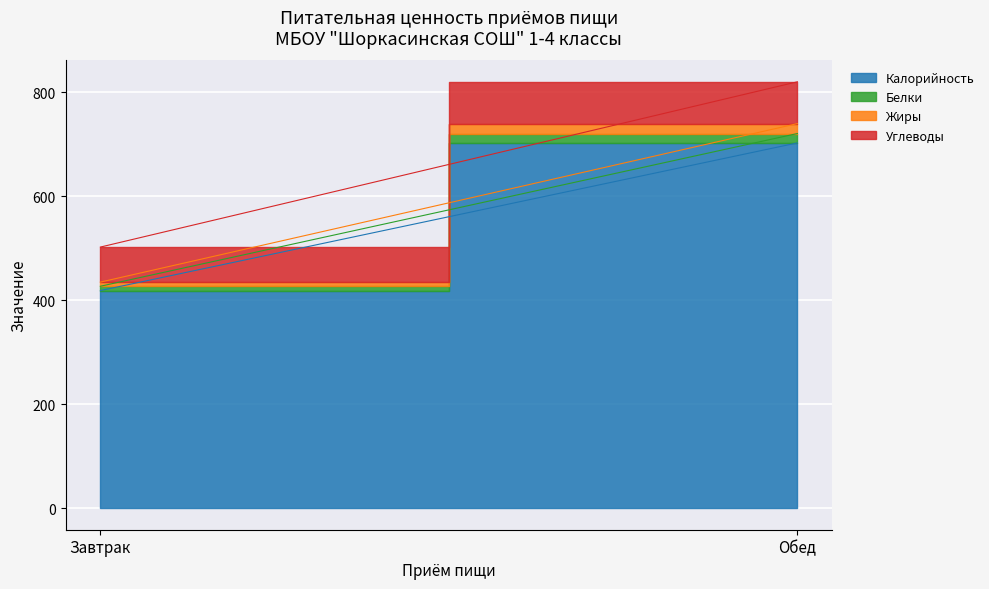

At which label is Белки closest to 13?

Завтрак